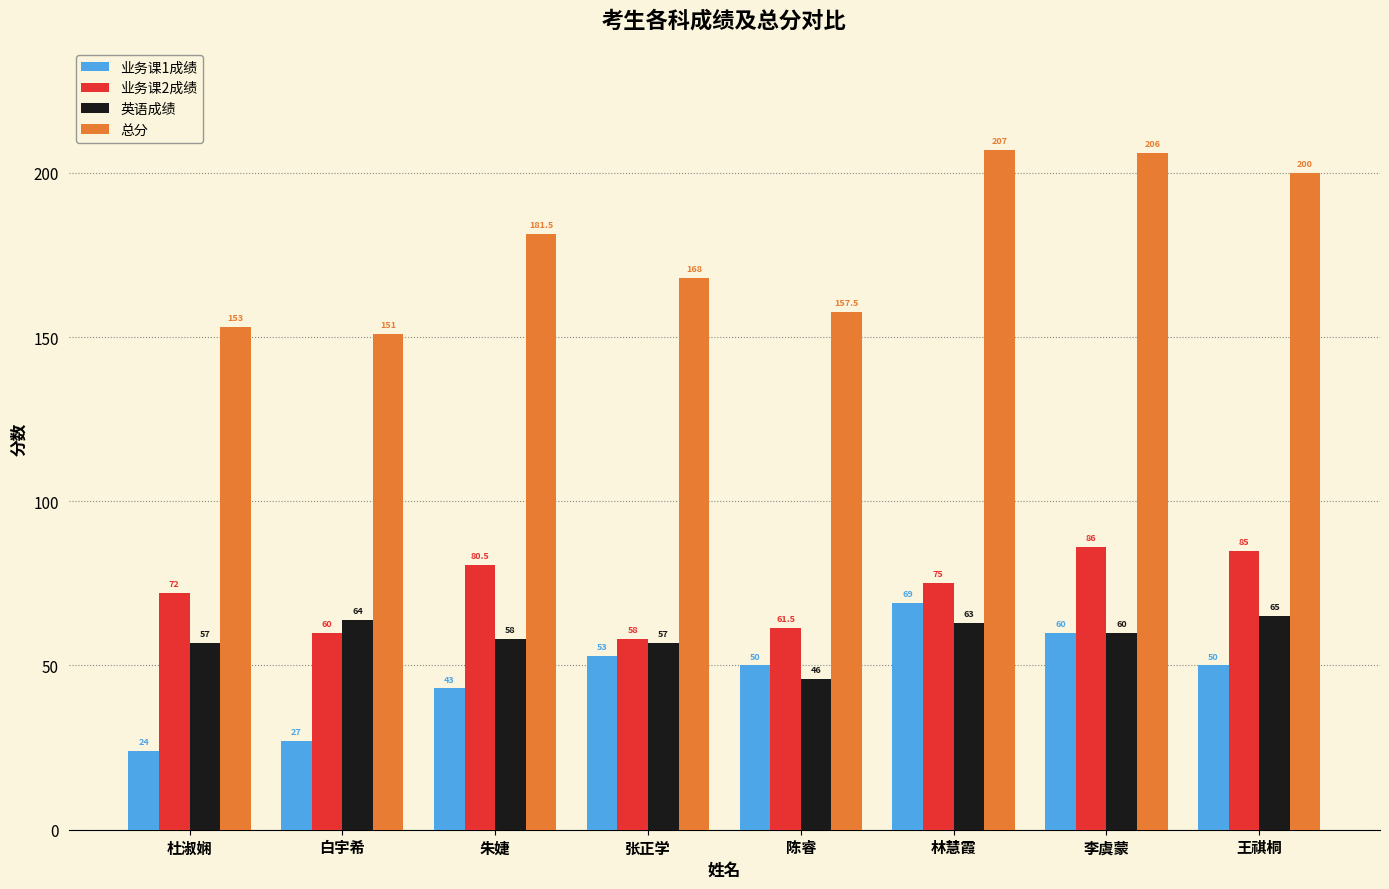

Reading left to right, what are all the values shown in this chart?

业务课1成绩: 24.0	27.0	43.0	53.0	50.0	69.0	60.0	50.0
业务课2成绩: 72.0	60.0	80.5	58.0	61.5	75.0	86.0	85.0
英语成绩: 57.0	64.0	58.0	57.0	46.0	63.0	60.0	65.0
总分: 153.0	151.0	181.5	168.0	157.5	207.0	206.0	200.0